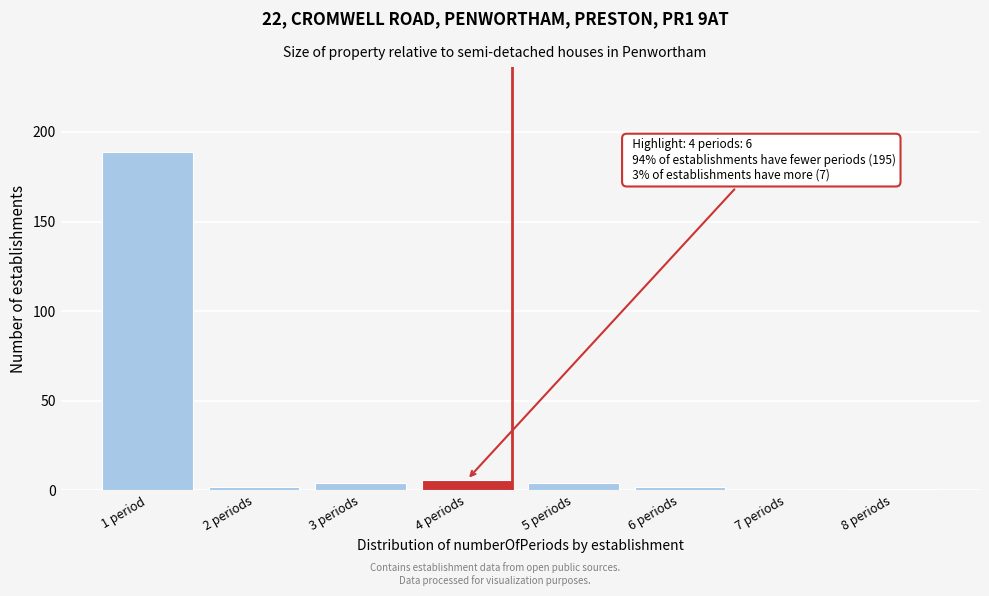

Reading right to left, transcribe all the data shown in this chart.

8 periods=1	7 periods=0	6 periods=2	5 periods=4	4 periods=6	3 periods=4	2 periods=2	1 period=189